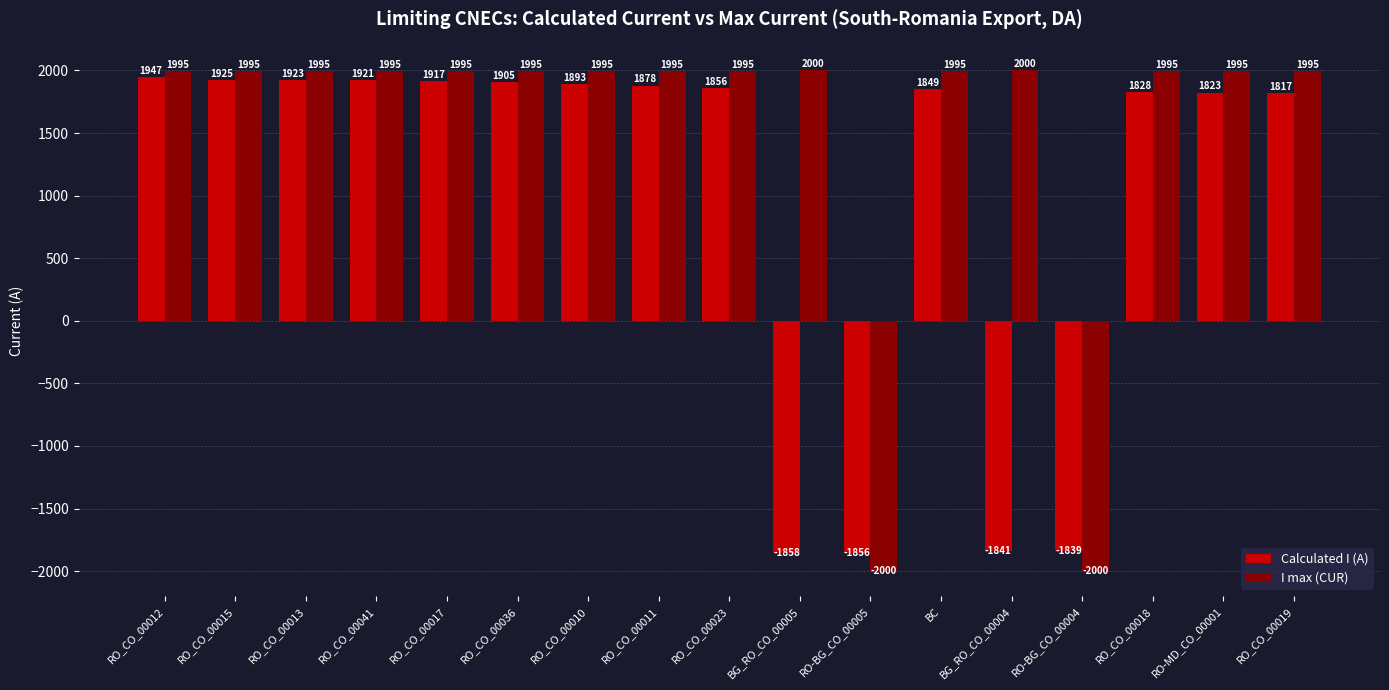

What is the average value of the Calculated I (A) series?

1005